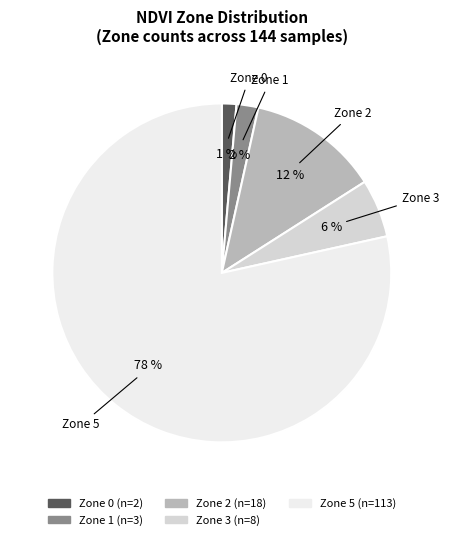

Does Zone 5 account for over 50% of the chart?

Yes